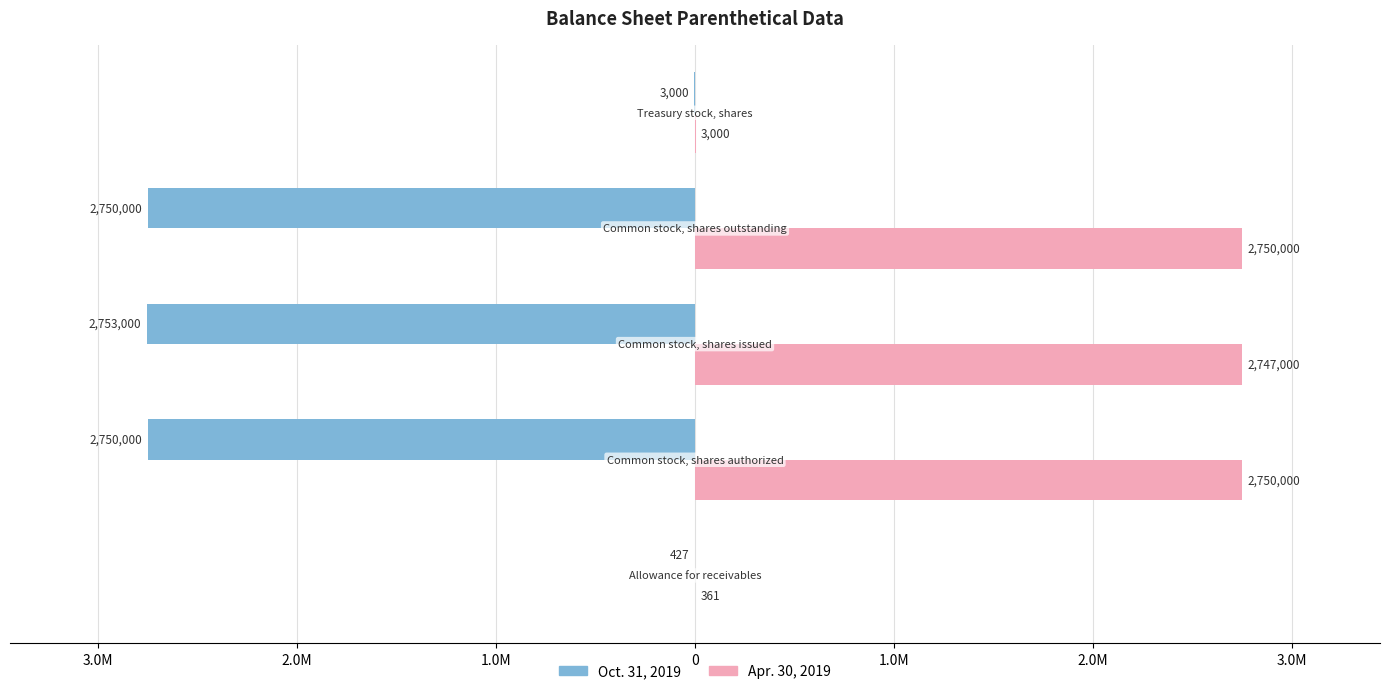

What are all the series names shown in the legend?

Oct. 31, 2019, Apr. 30, 2019